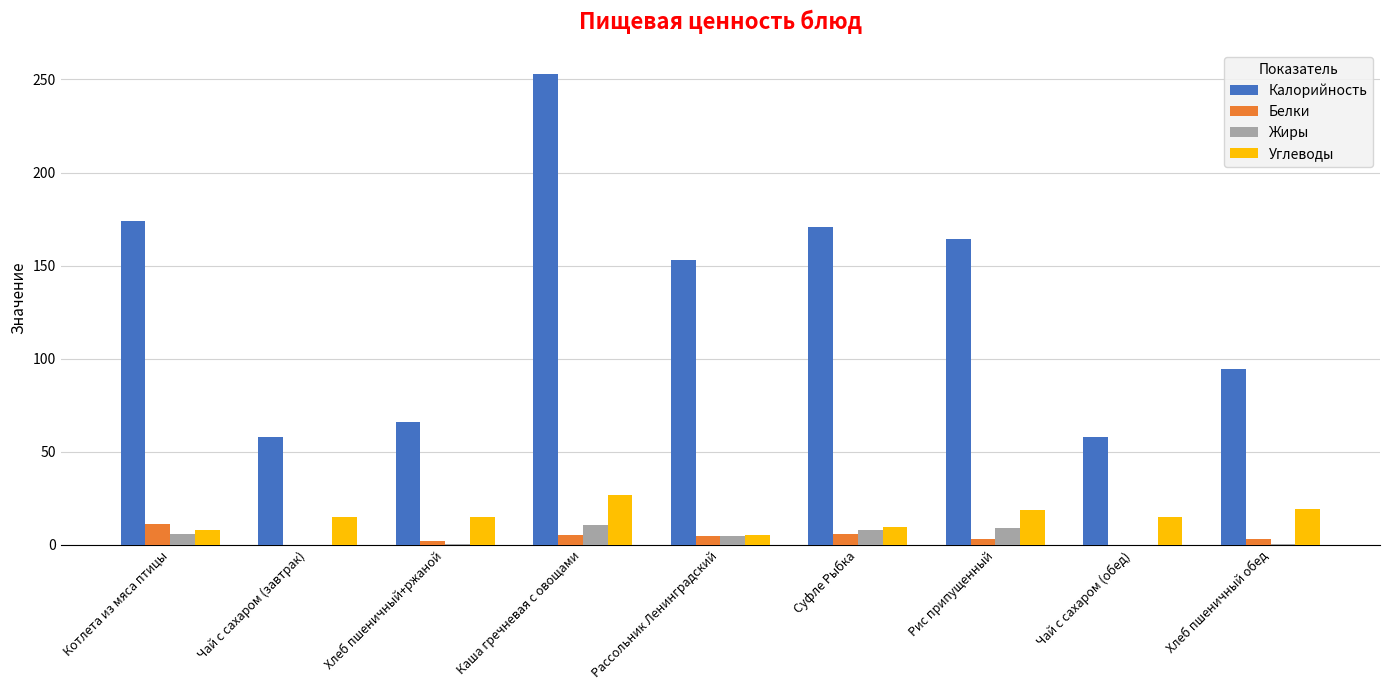

Is it true that Калорийность equals 17.4 at Чай с сахаром (обед)?

False